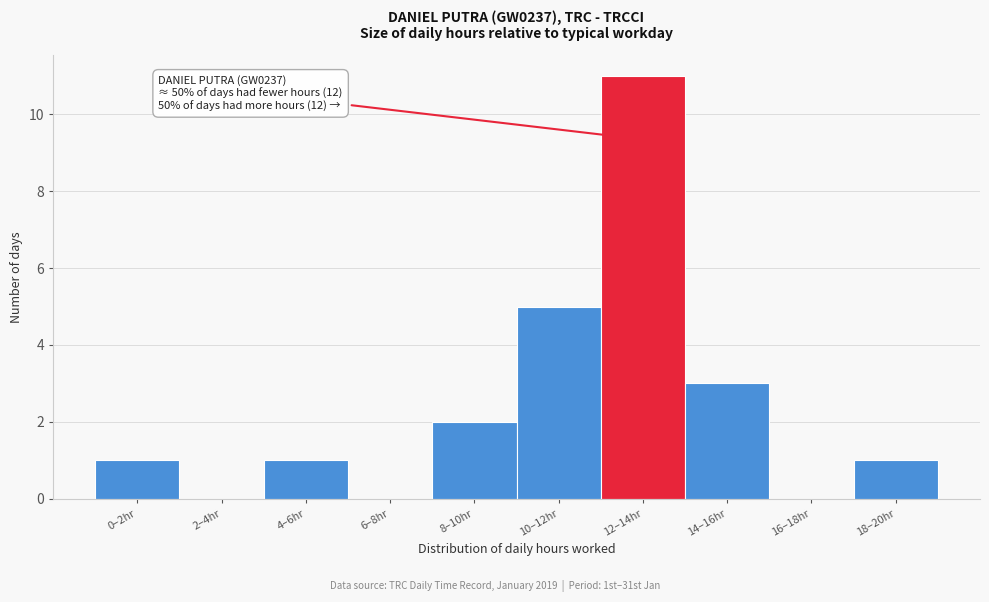

Reading left to right, transcribe all the data shown in this chart.

0–2hr=1	2–4hr=0	4–6hr=1	6–8hr=0	8–10hr=2	10–12hr=5	12–14hr=11	14–16hr=3	16–18hr=0	18–20hr=1